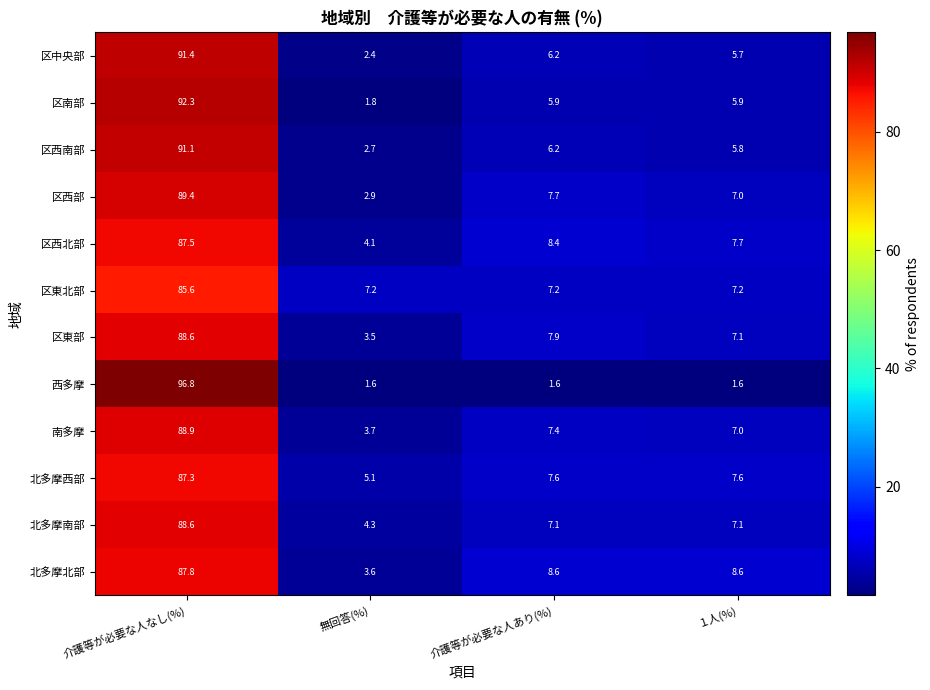

The value of 区西北部 at 無回答(%) is 7.4. True or false?

False